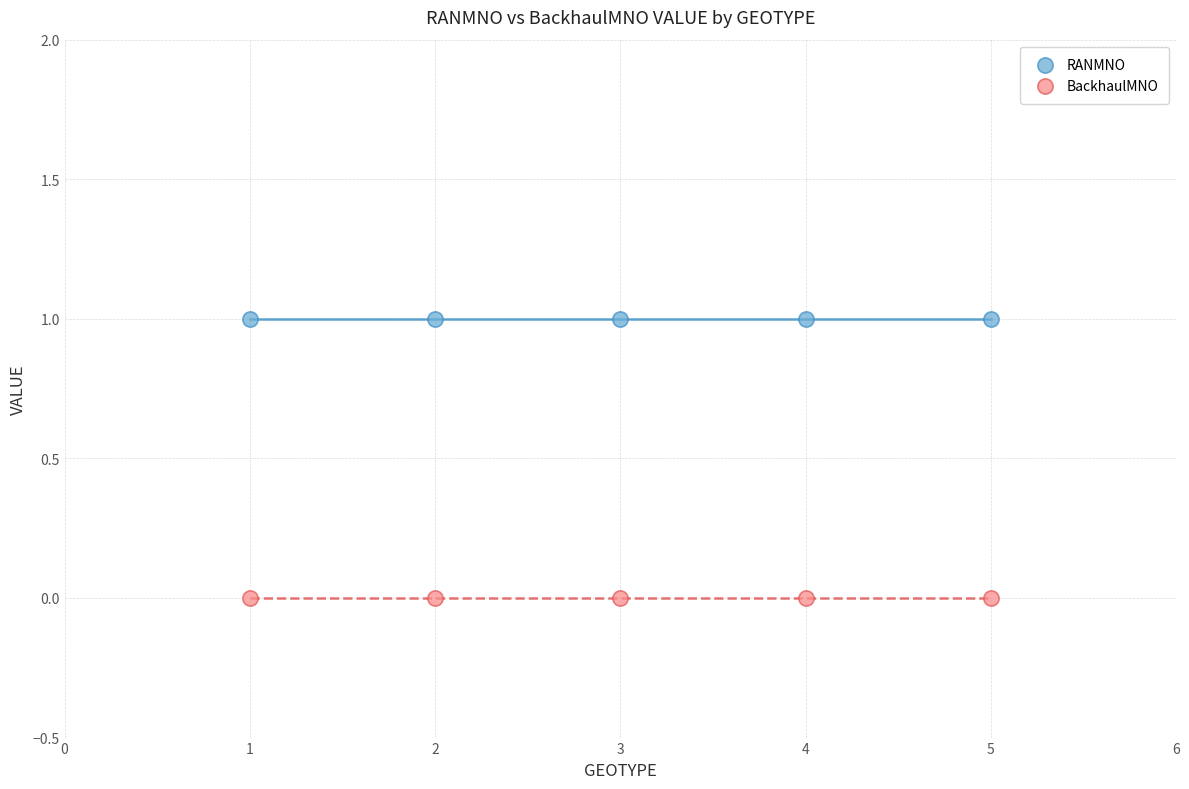

Which series contains the highest Y value?

RANMNO